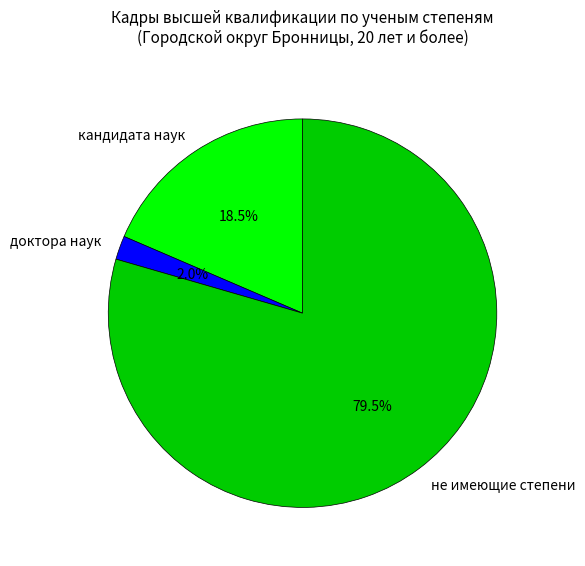

Rank the categories by value from lowest to highest.

доктора наук, кандидата наук, не имеющие степени